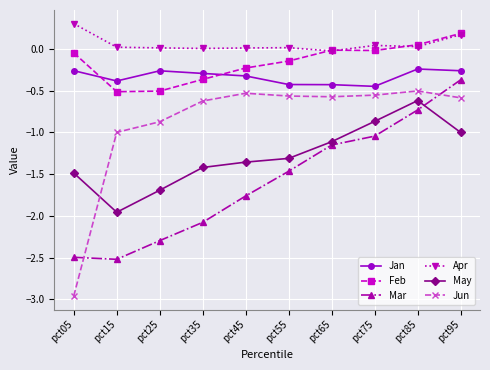

List the labels in order of May value, largest first.

pct85, pct75, pct95, pct65, pct55, pct45, pct35, pct05, pct25, pct15